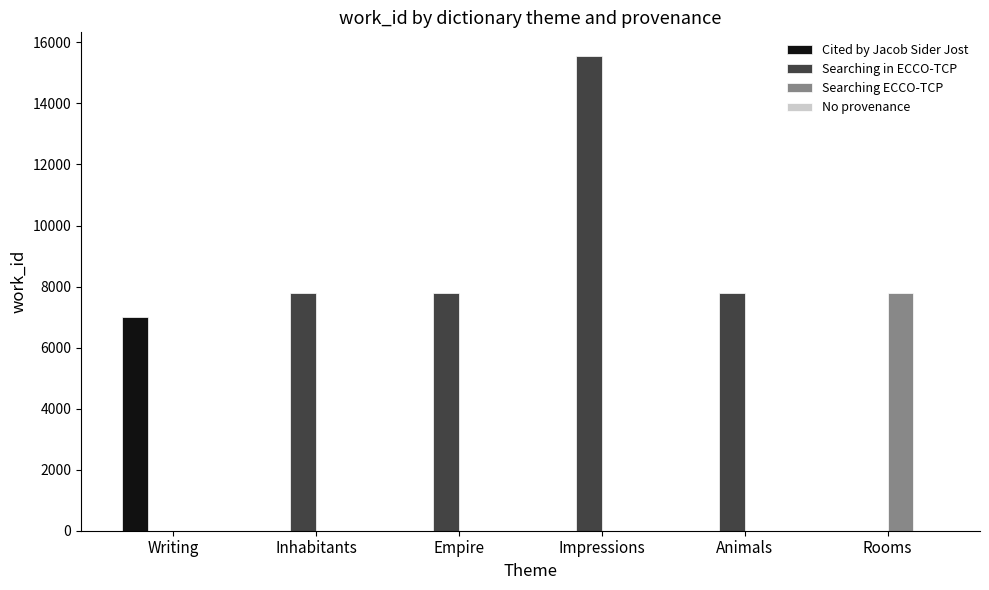

Is it true that Cited by Jacob Sider Jost equals 2623 at Impressions?

False